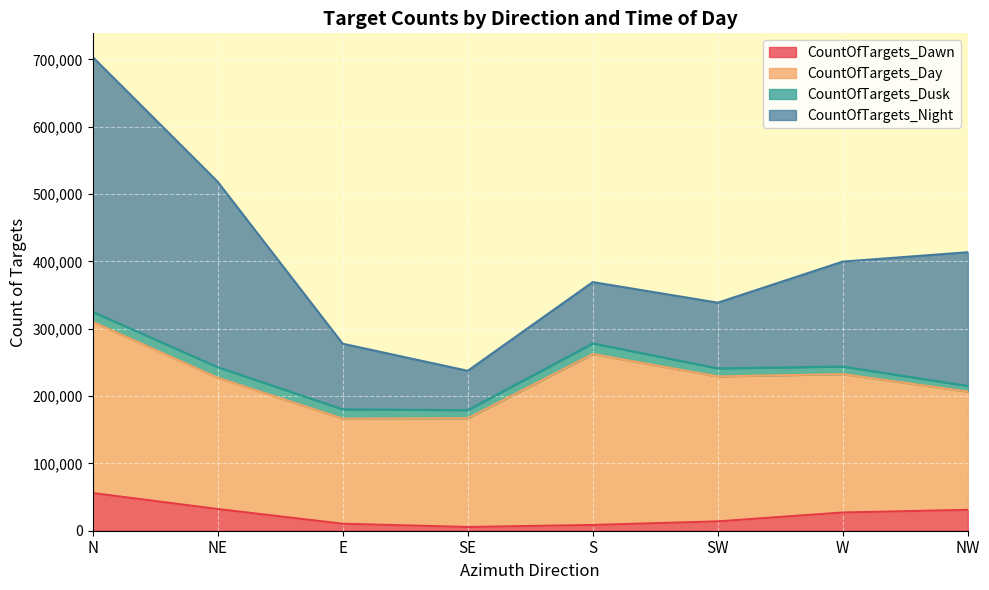

Which category has the highest value across all series?

N